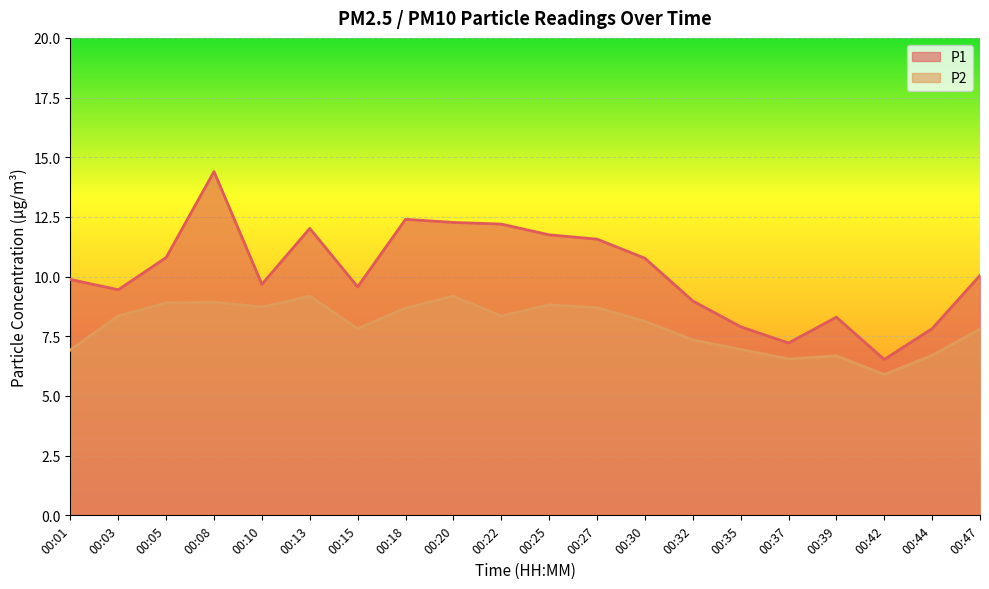

Which series has the largest total across all categories?

P1